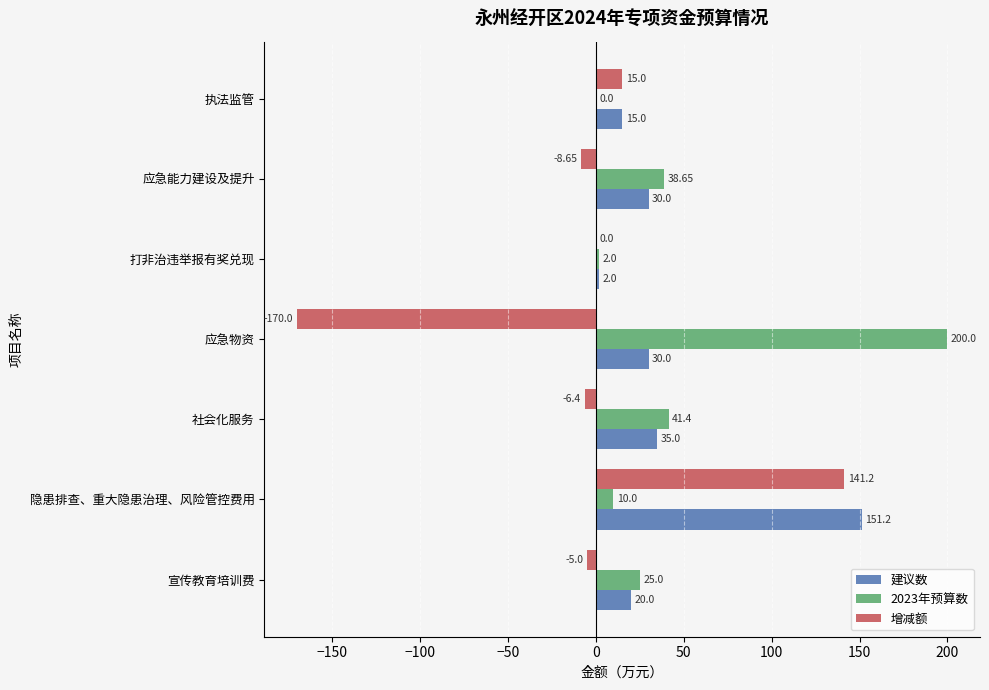

Is the value of 建议数 at 应急能力建设及提升 greater than the value of 2023年预算数 at 打非治违举报有奖兑现?

Yes